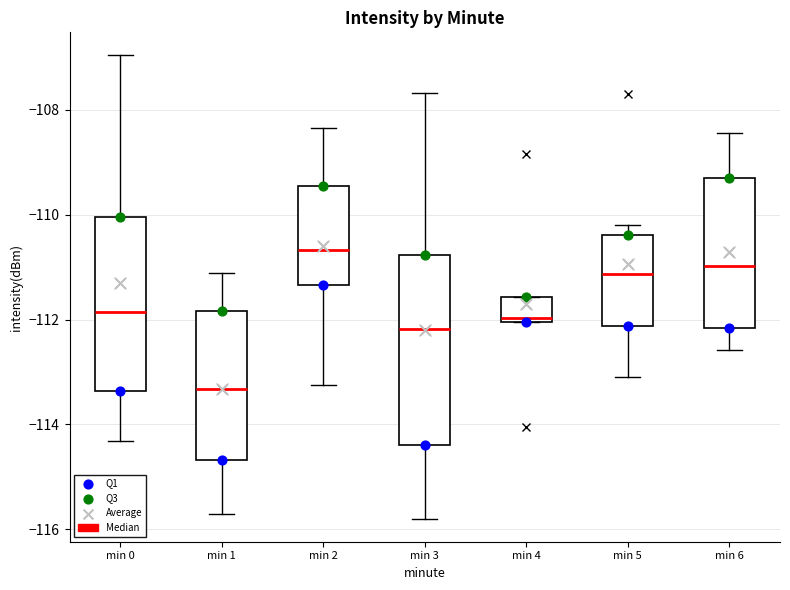

Which box's median line is the lowest?

min 1